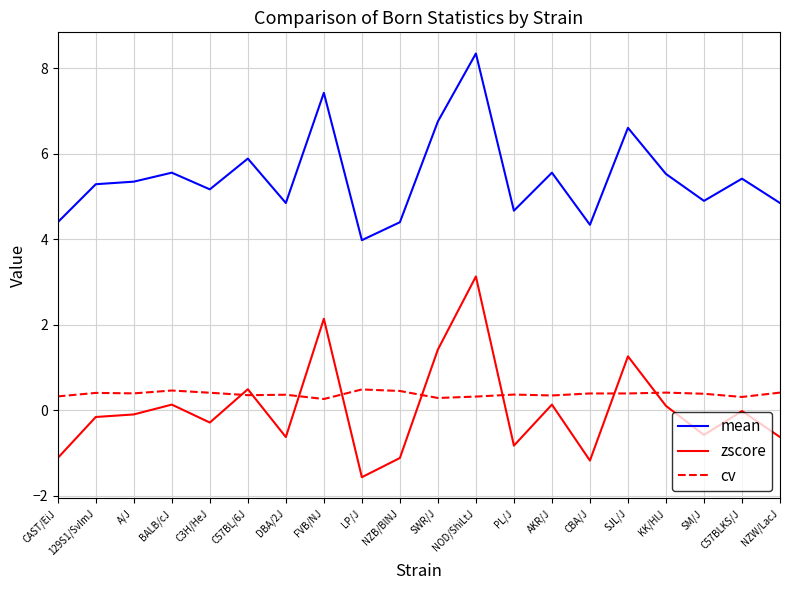

At which category is the sum across all series the highest?

NOD/ShiLtJ